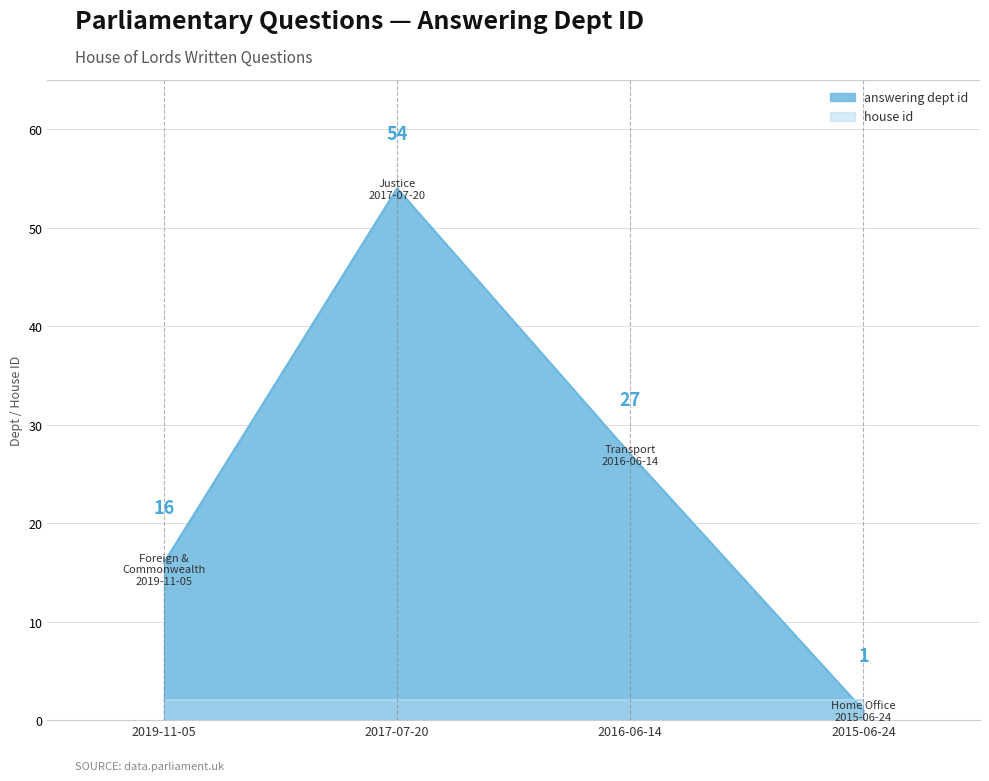

What value does the data have at 2019-11-05, to the nearest 10?

20